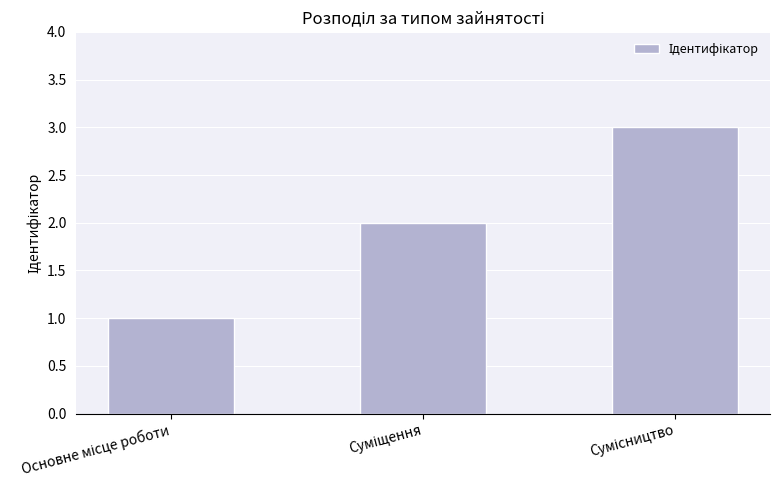

What is the maximum value shown in the chart?

3